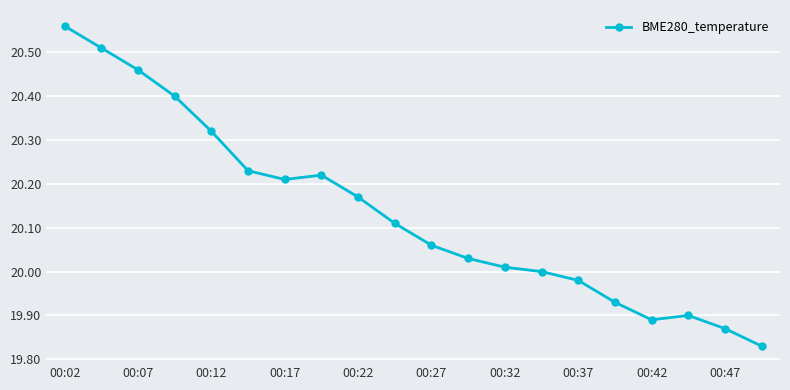

What is the difference between the maximum and minimum values?

0.7